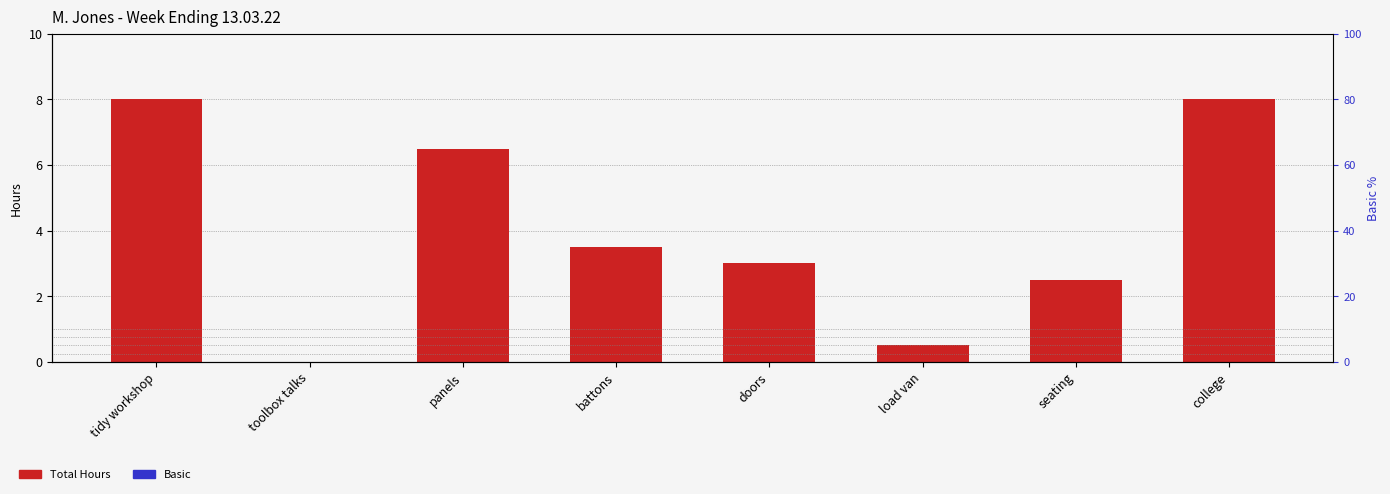

What is the sum of the Total Hours values at doors and tidy workshop?

11.0